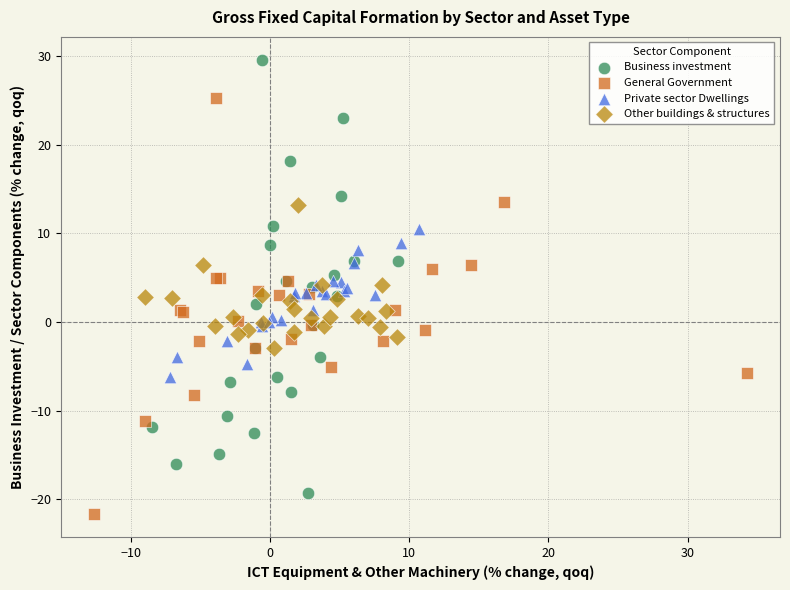

What are all the series names shown in the legend?

Business investment, General Government, Private sector Dwellings, Other buildings & structures